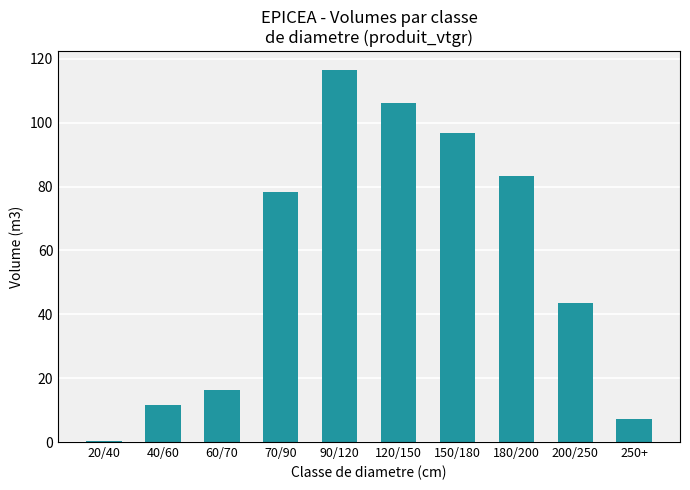

Reading left to right, what are all the values shown in this chart?

20/40=0.3	40/60=11.6	60/70=16.4	70/90=78.4	90/120=116.5	120/150=106.3	150/180=96.7	180/200=83.1	200/250=43.5	250+=7.1